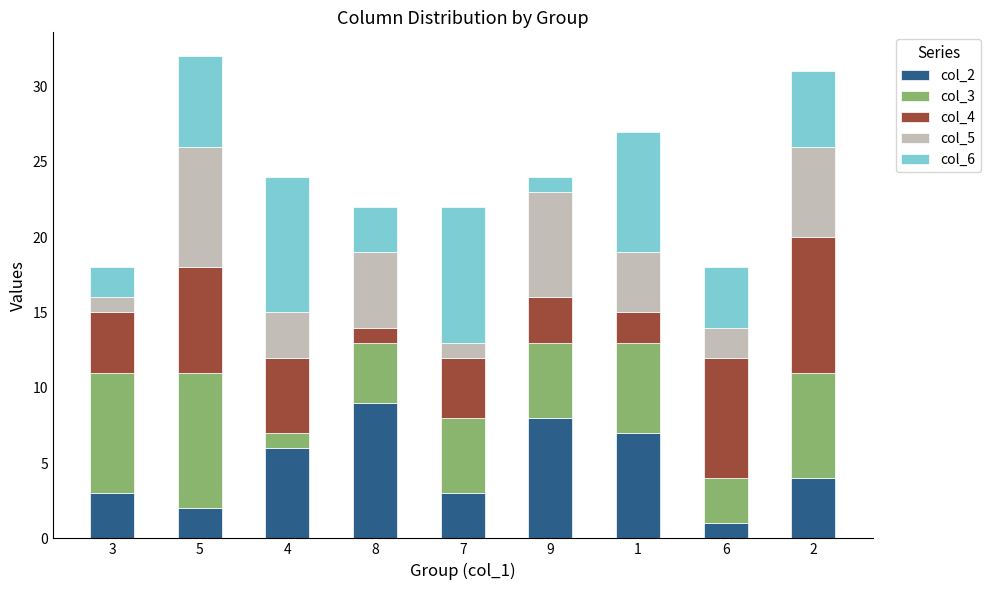

The value of col_2 at 6 is 1. True or false?

True